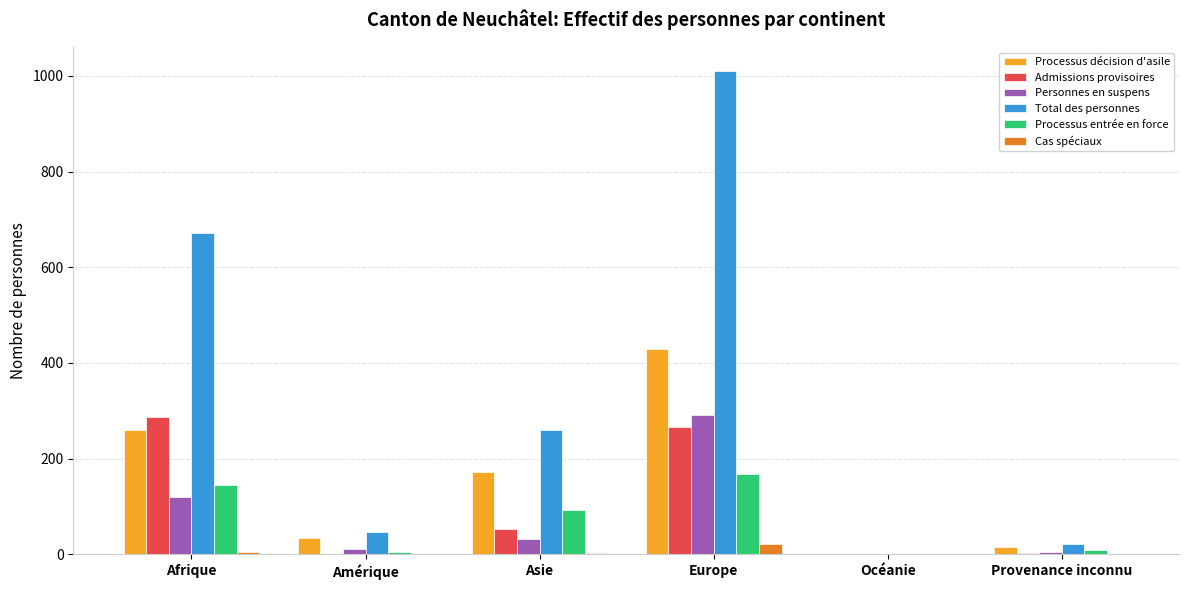

Is the value of Total des personnes at Provenance inconnu greater than the value of Admissions provisoires at Océanie?

Yes